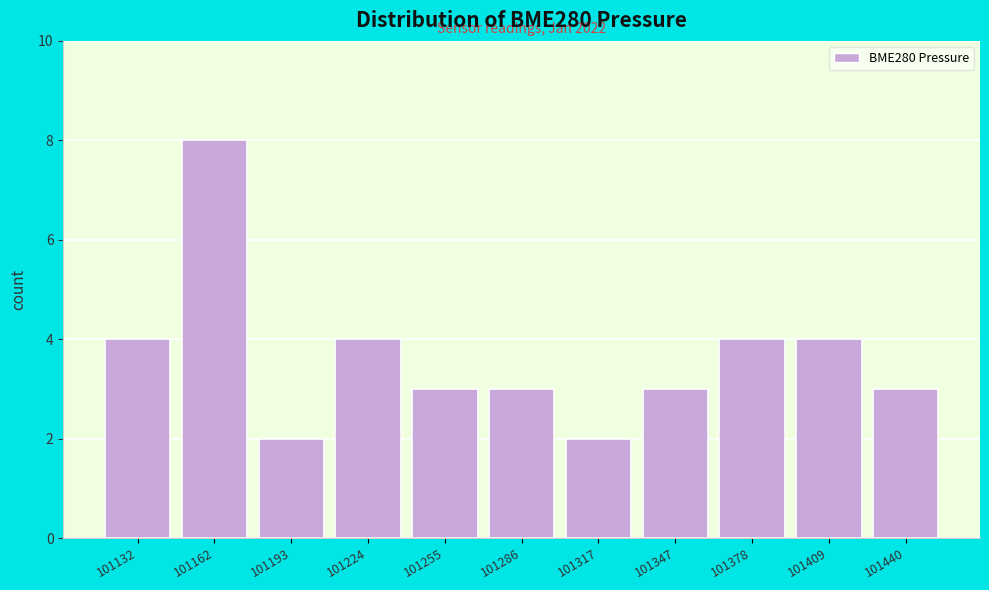

Reading right to left, transcribe all the data shown in this chart.

3	4	4	3	2	3	3	4	2	8	4